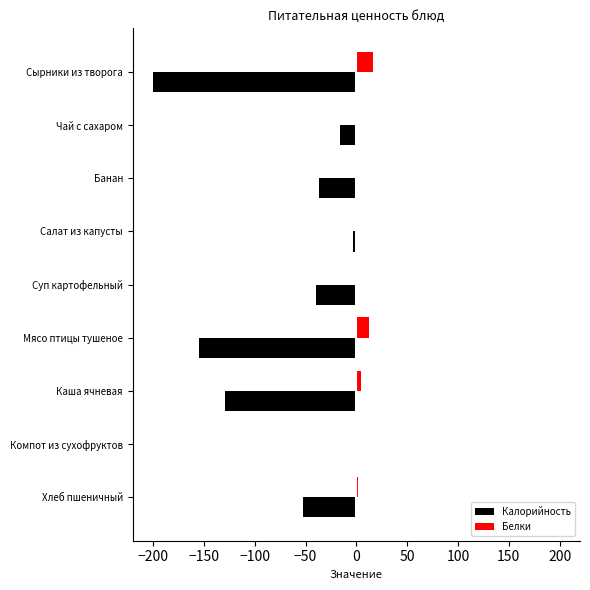

Which series has the largest total across all categories?

Белки